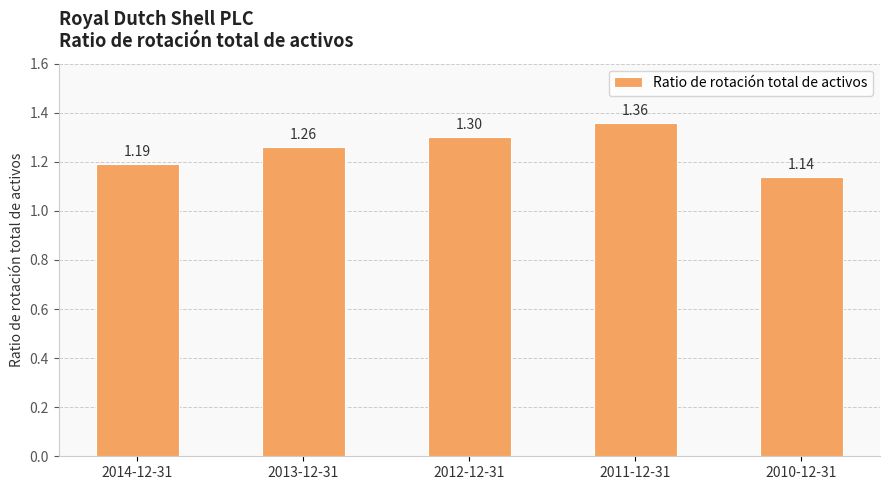

Approximately how many times larger is the value at 2013-12-31 compared to 2012-12-31?

1.0